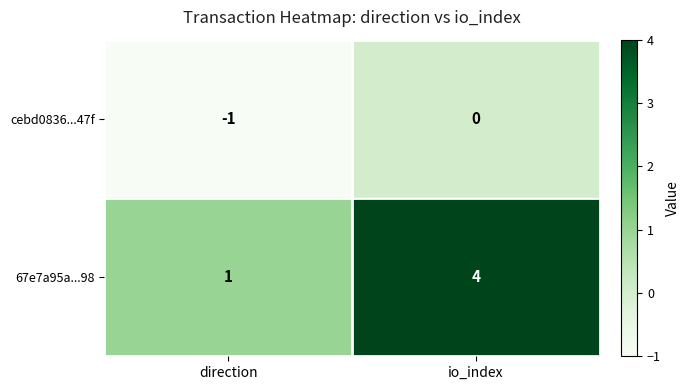

Reading left to right, what are all the values shown in this chart?

cebd0836...47f: -1	0
67e7a95a...98: 1	4